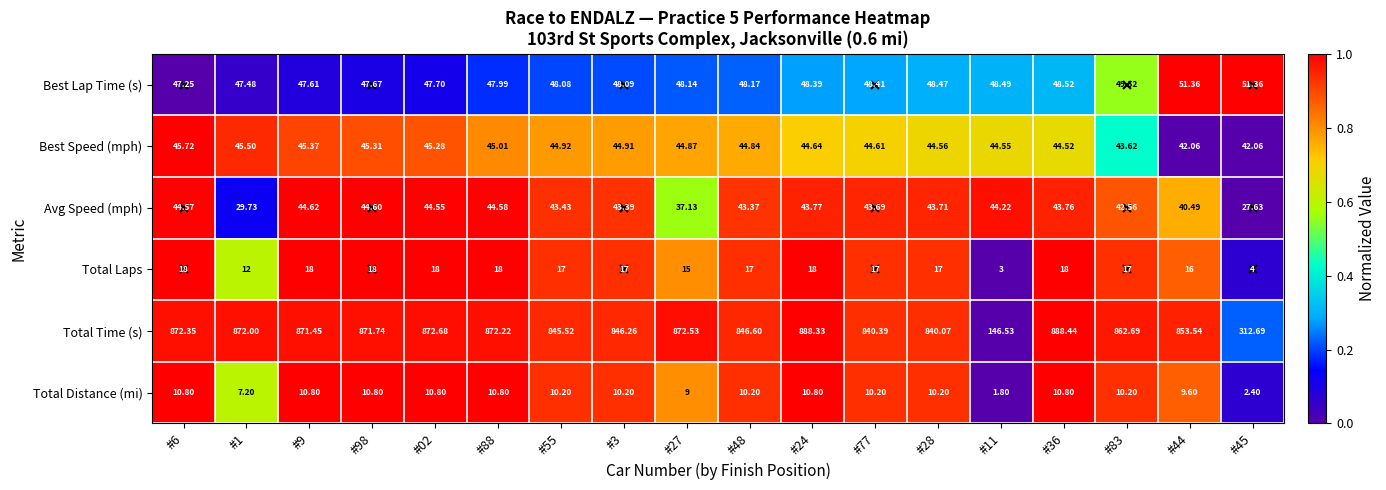

Which series has the largest range (max minus min)?

Total Time (s)